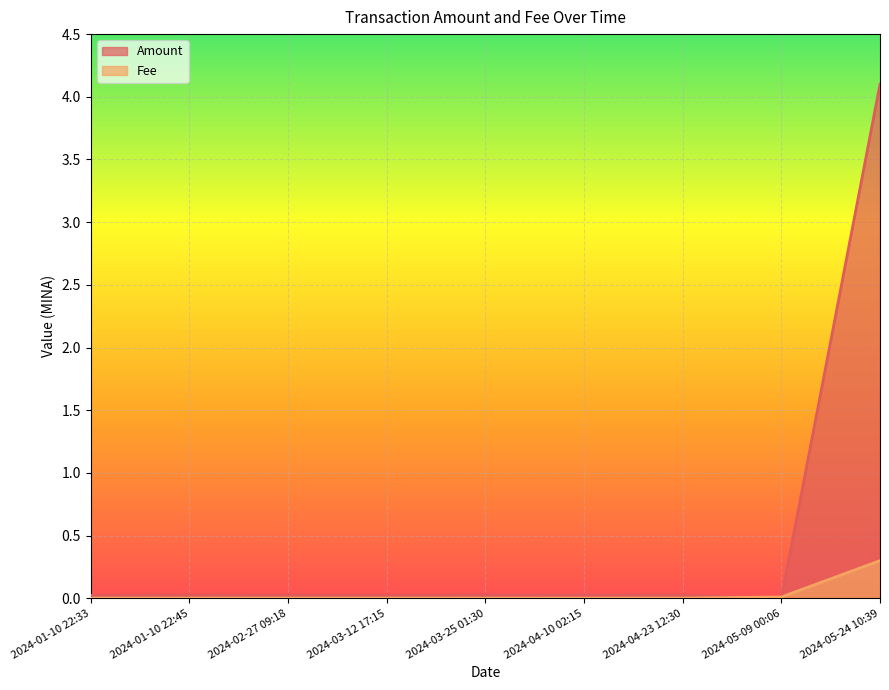

Is it true that Fee equals 0.0 at 2024-03-12 17:15?

False